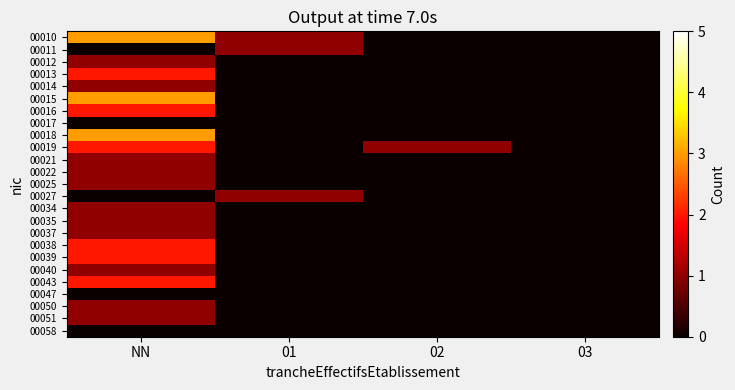

Which label corresponds to the largest value in the chart?

NN